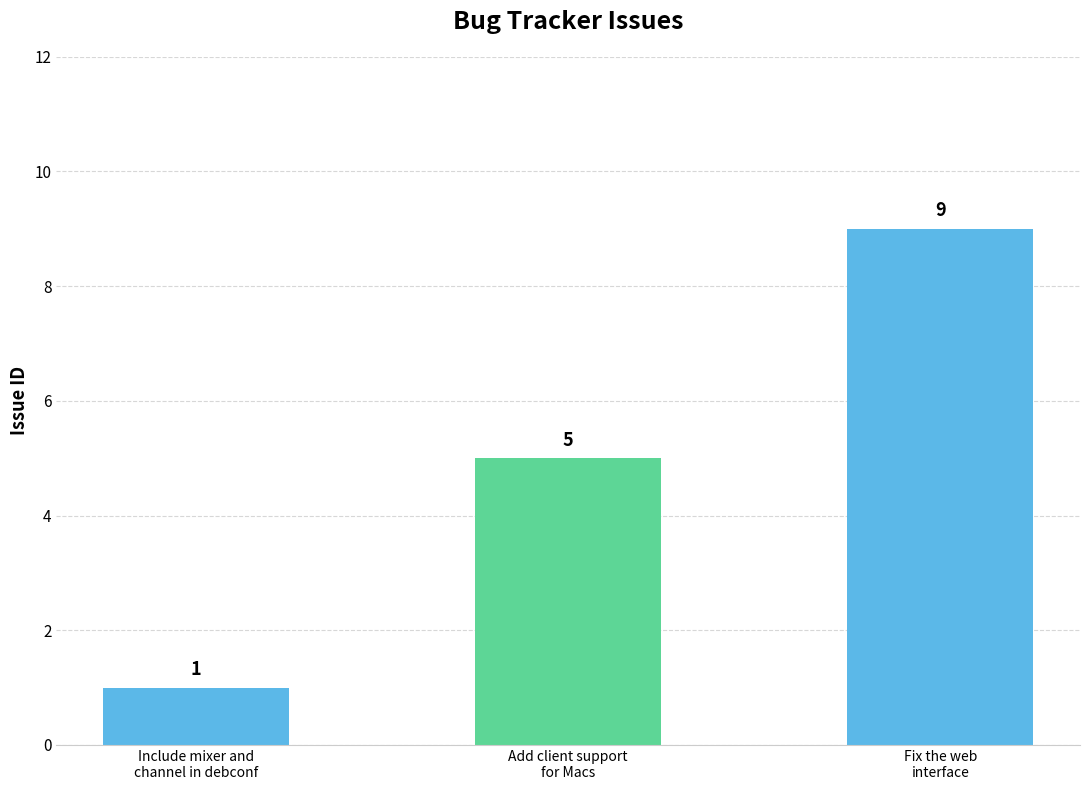

List the labels in order of value, largest first.

Fix the web
interface, Add client support
for Macs, Include mixer and
channel in debconf